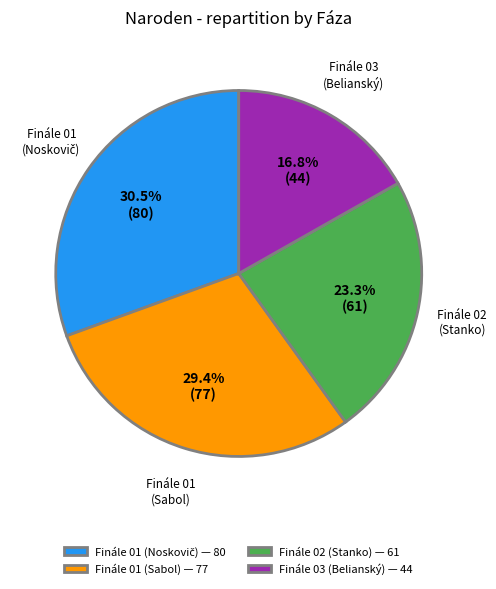

True or false: Finále 01 (Sabol) accounts for 29% of the total.

True